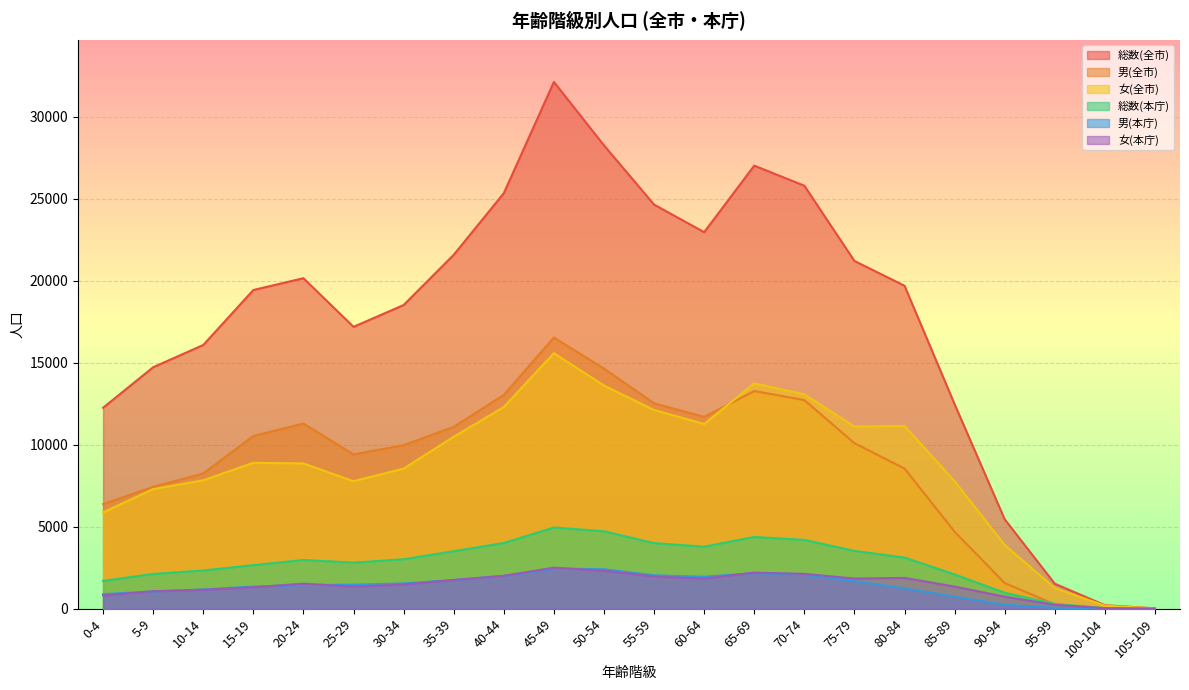

Which series has the largest total across all categories?

総数(全市)